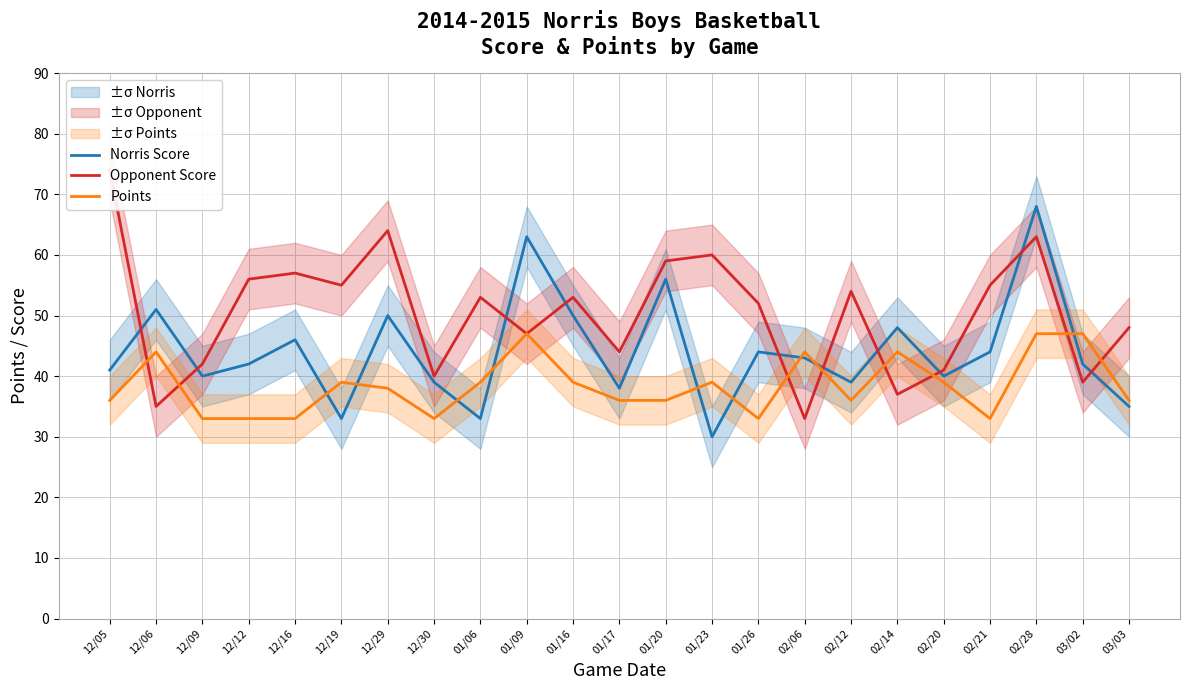

What is the total value across all series at 01/17?

118